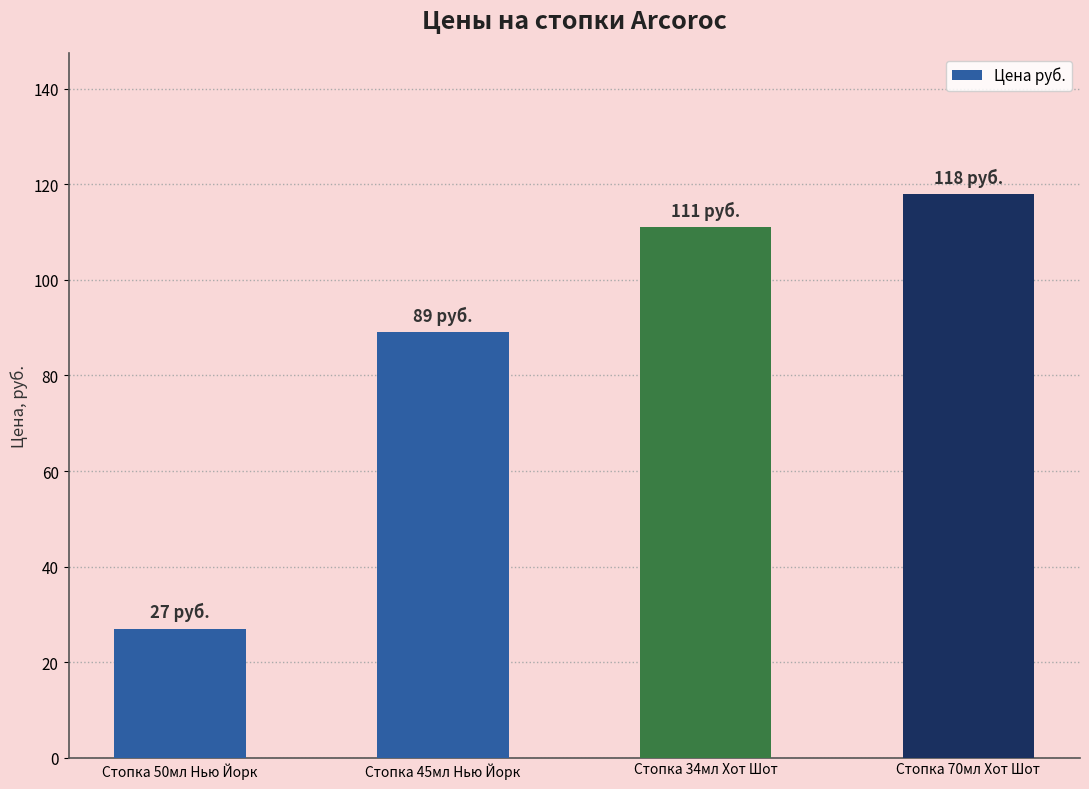

What is the average value?

86